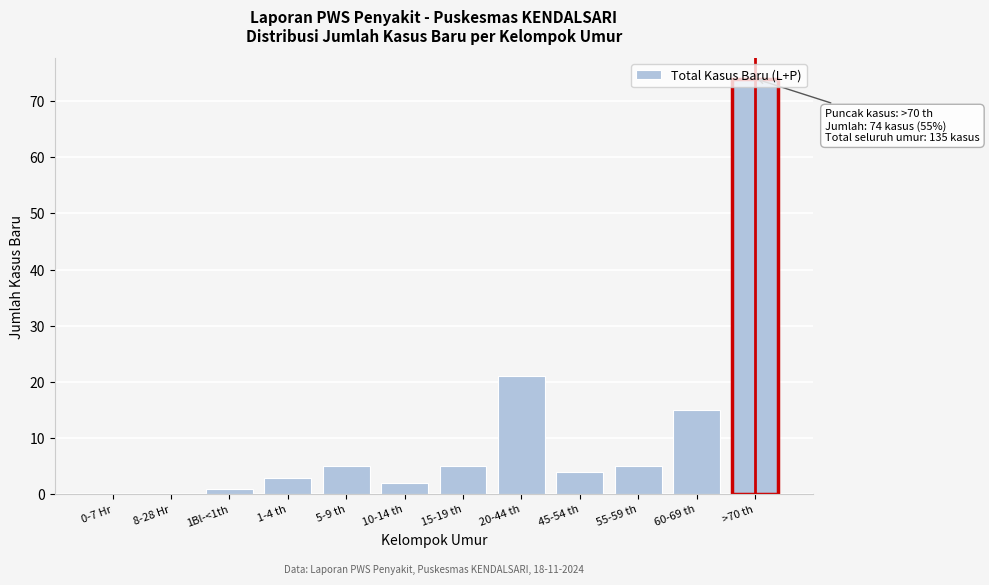

What is the sum of all values?

135